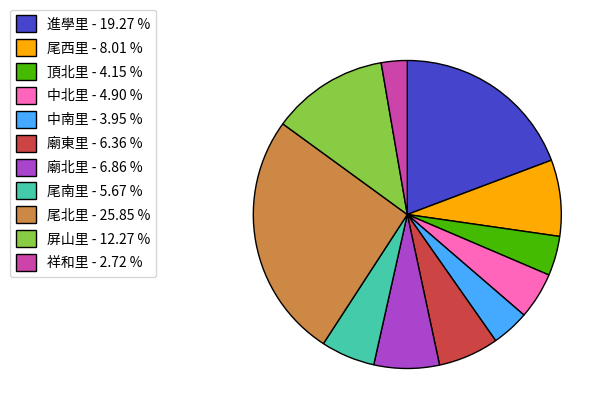

Which has a higher value, 中北里 or 屏山里?

屏山里